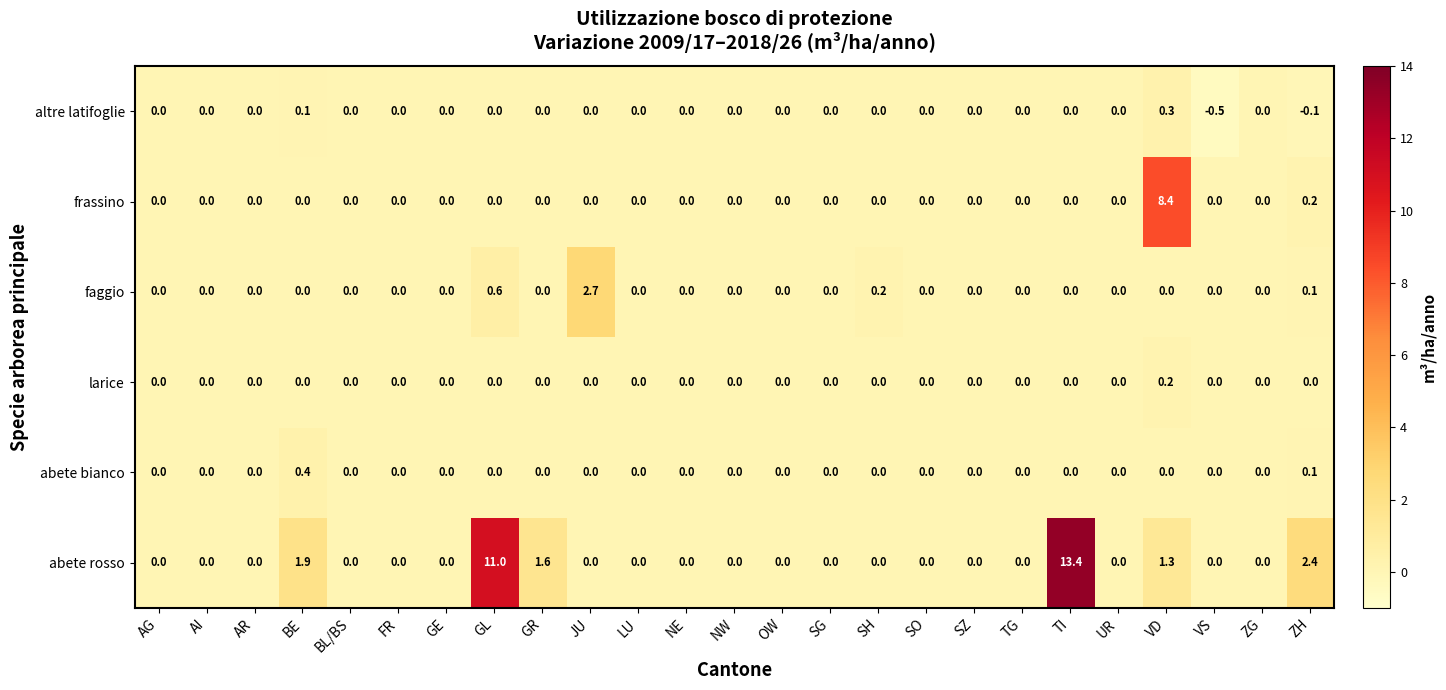

What is the difference between the maximum and minimum values in the abete rosso series?

13.4